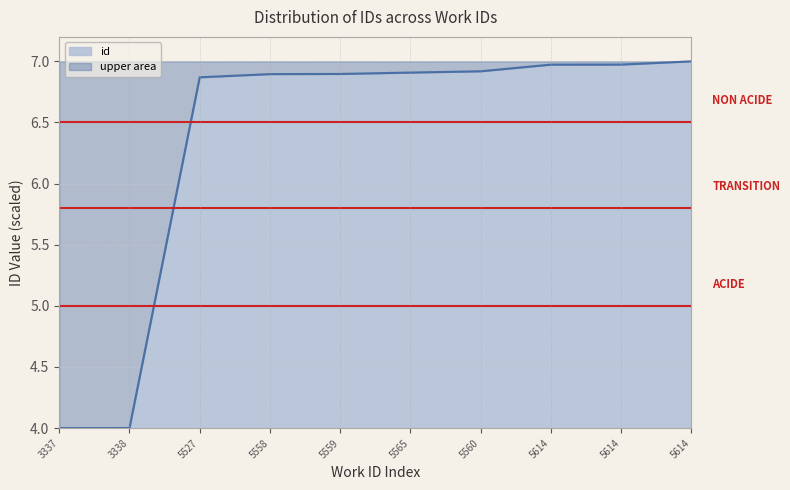

How many data points are above 6?

8